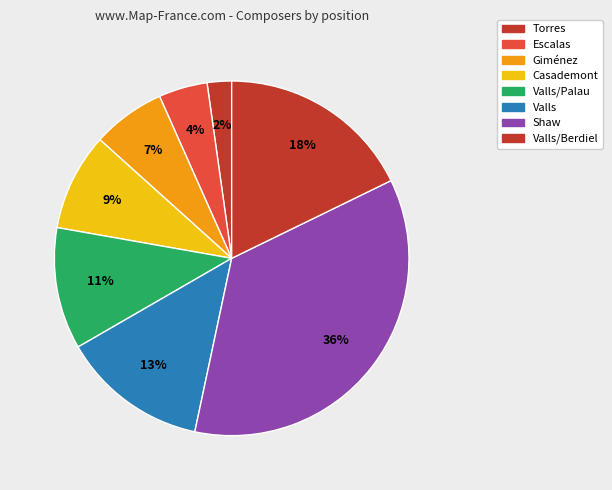

How many segments does this pie chart have?

8